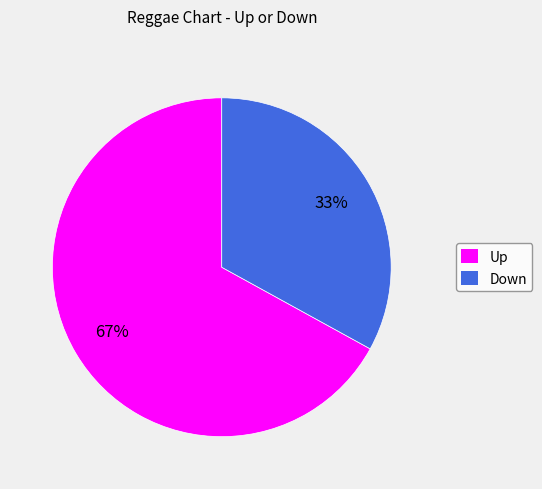

How many slices are in this pie chart?

2